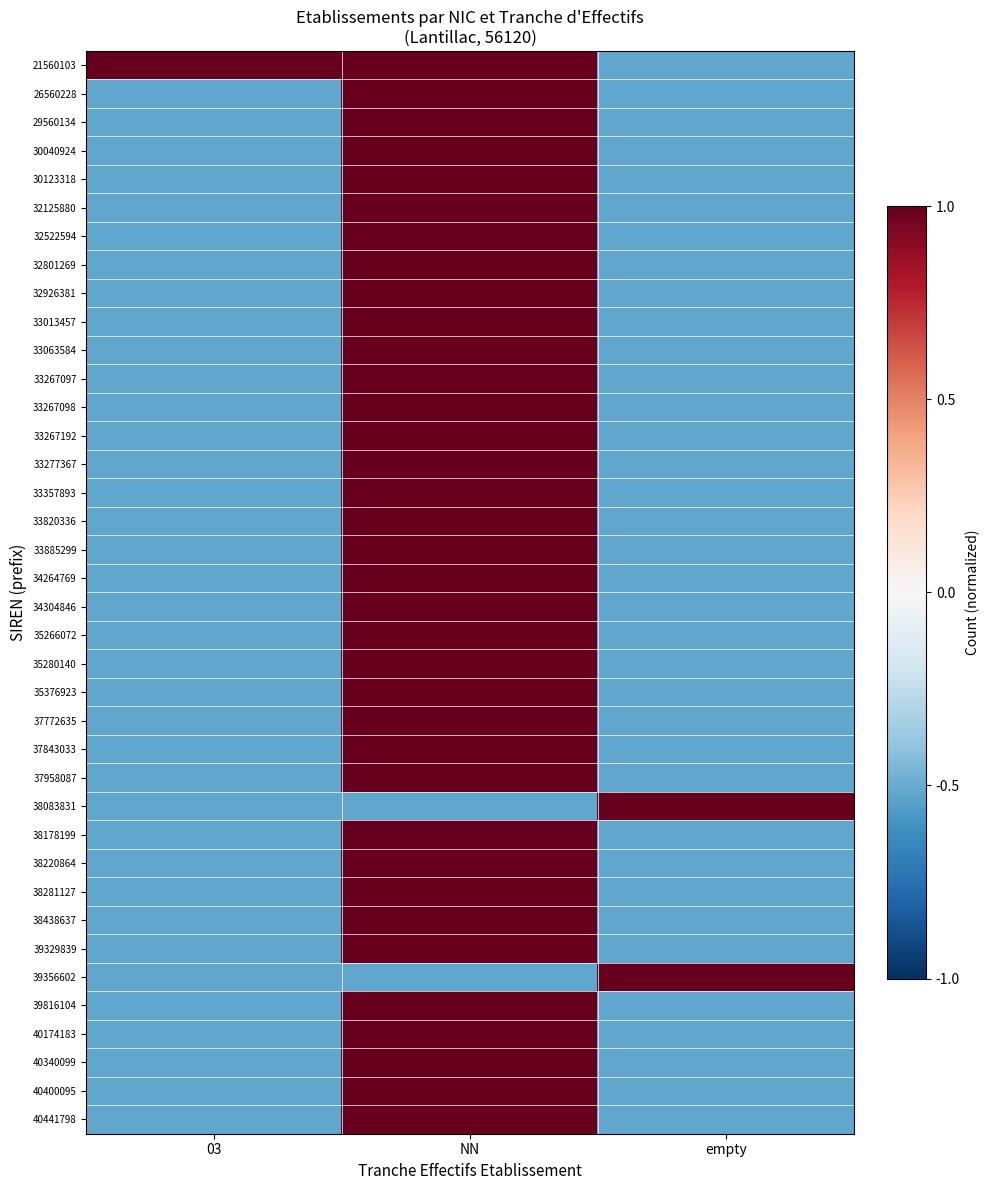

What is the spread (max minus min) of values at 03?

1.5